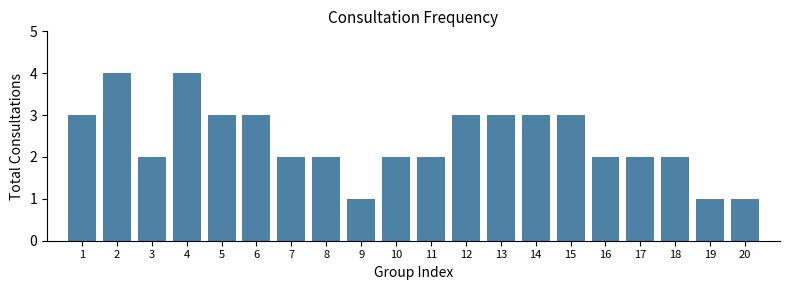

Reading left to right, what are all the values shown in this chart?

1=3	2=4	3=2	4=4	5=3	6=3	7=2	8=2	9=1	10=2	11=2	12=3	13=3	14=3	15=3	16=2	17=2	18=2	19=1	20=1